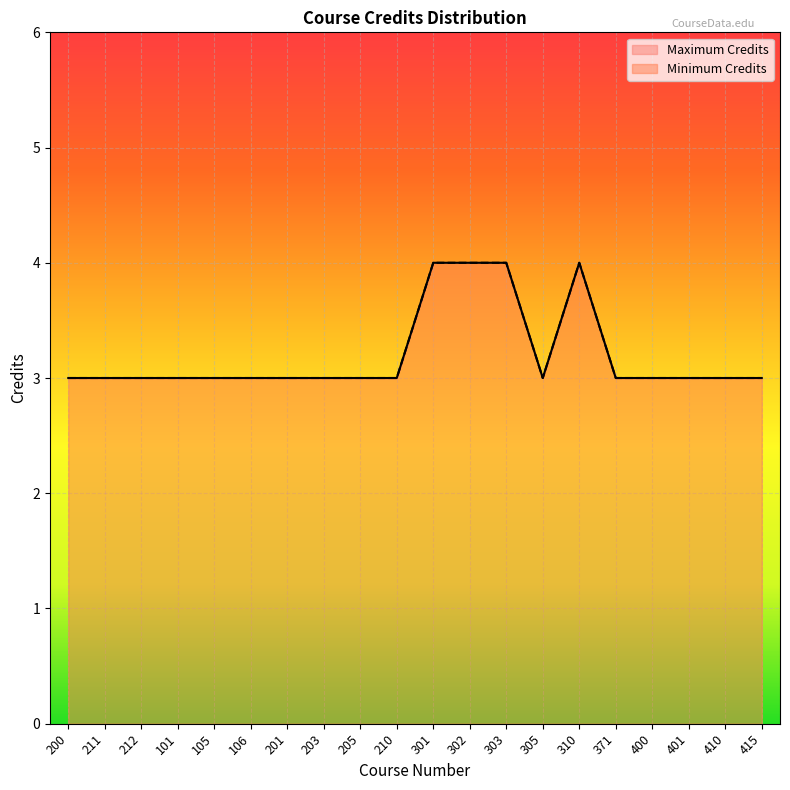

At which category does the chart reach its minimum across all series?

200